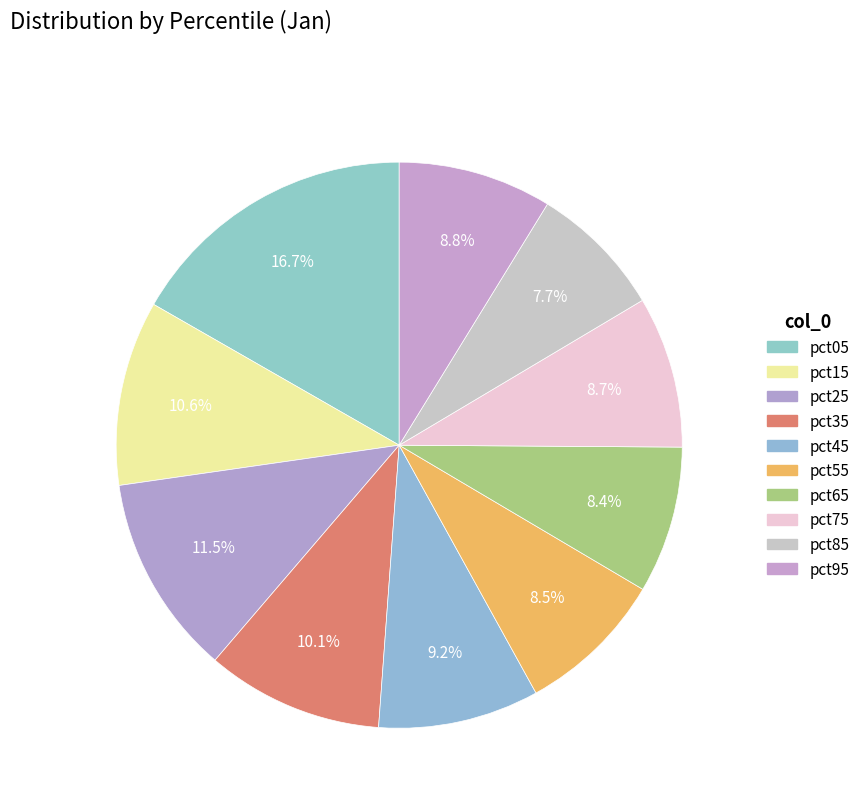

Does pct65 represent more than half of the total?

No